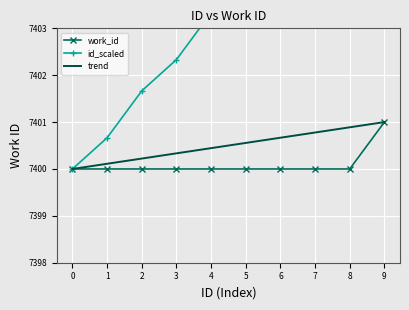

What is the total value across all series at 1?

22200.8